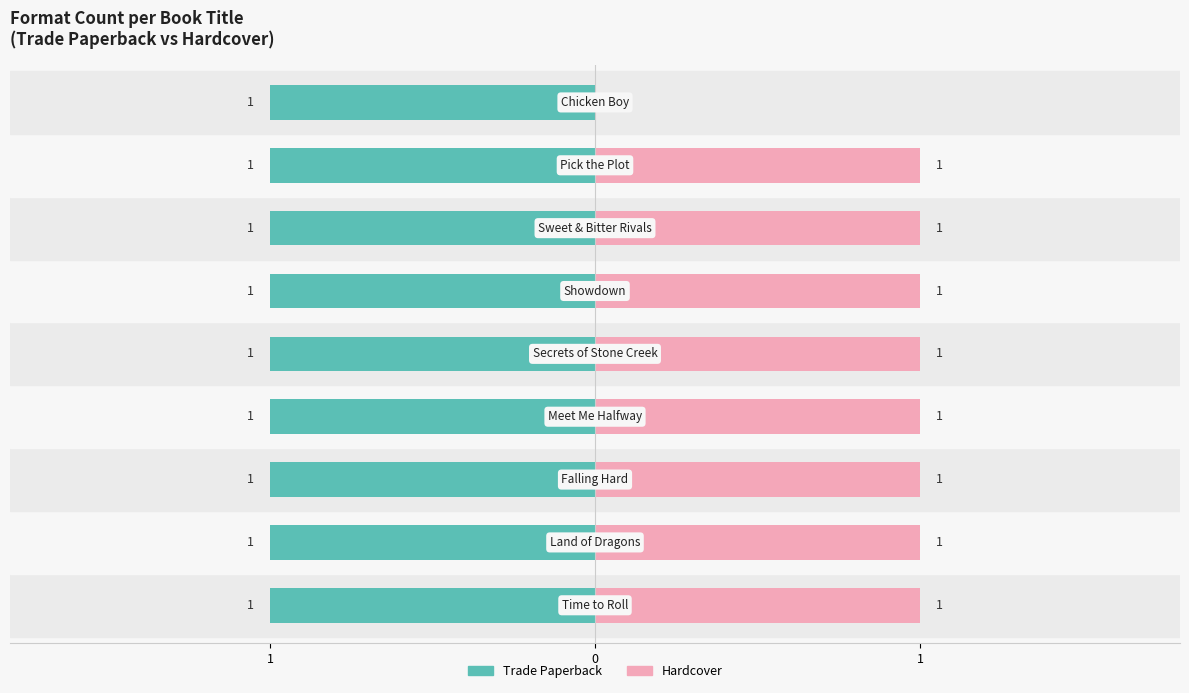

What is the label of the 7th bar from the right?

1